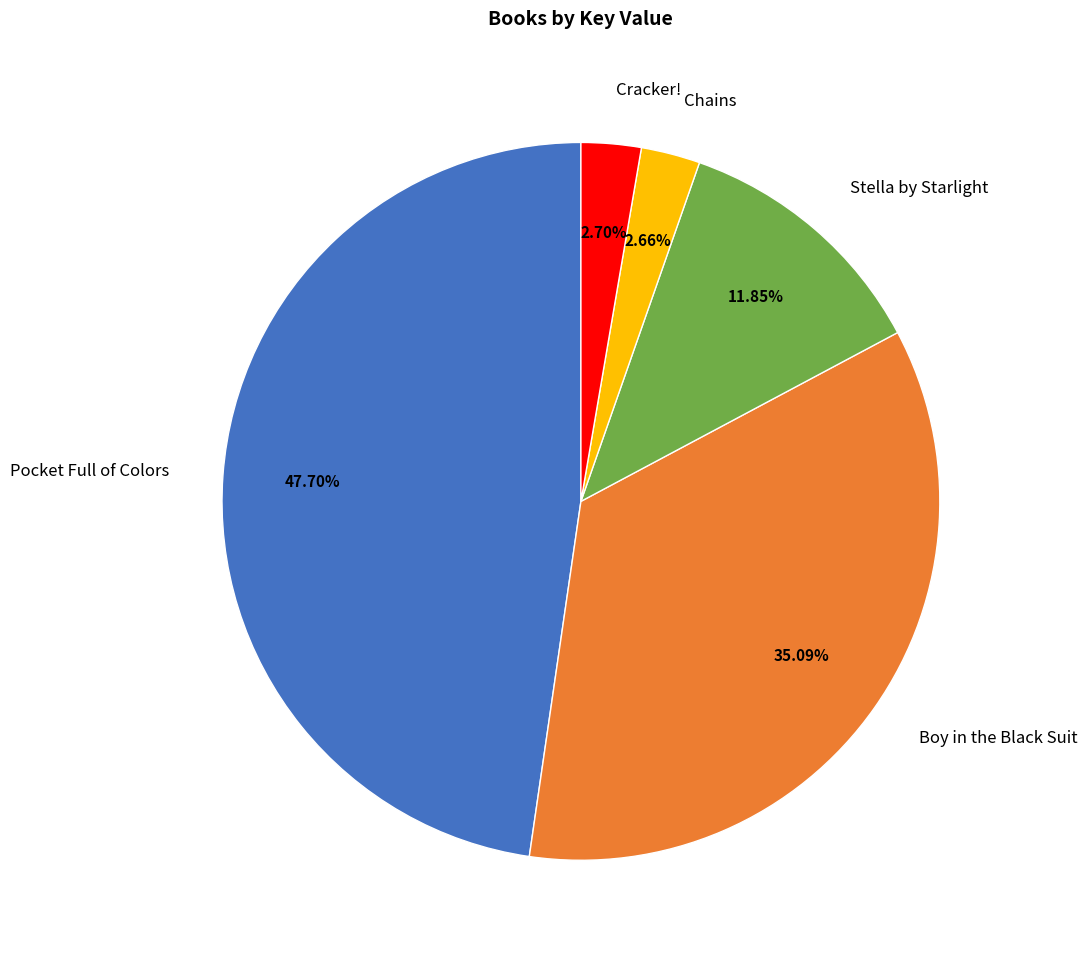

To the nearest percent, what percentage of the pie is Chains?

3%